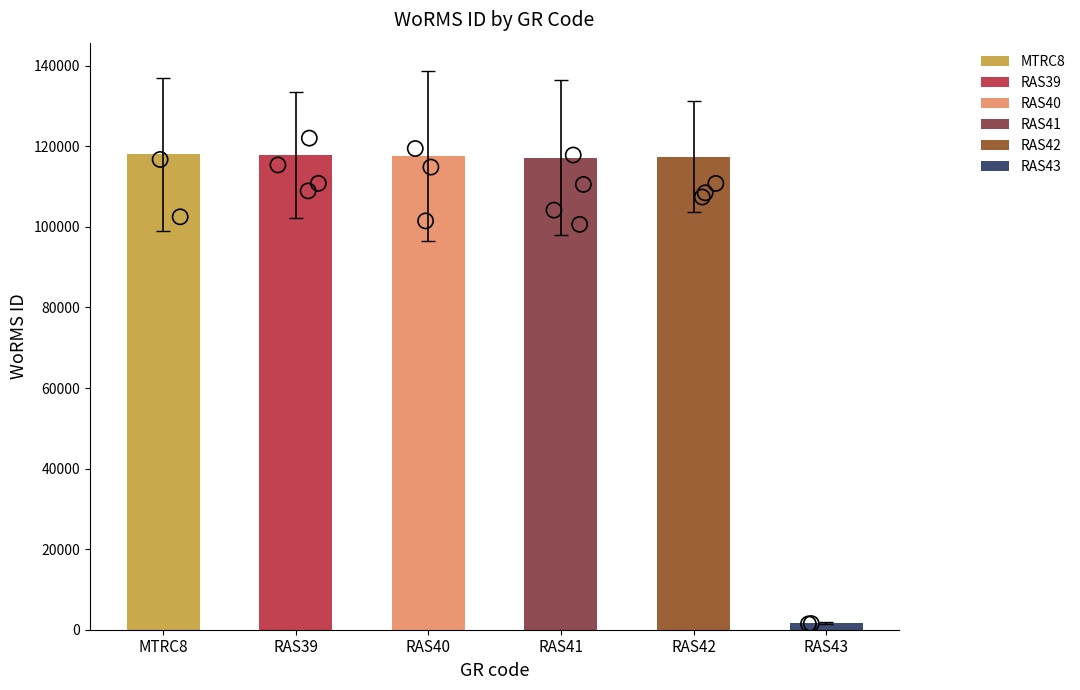

Between RAS42 and MTRC8, which is larger?

MTRC8